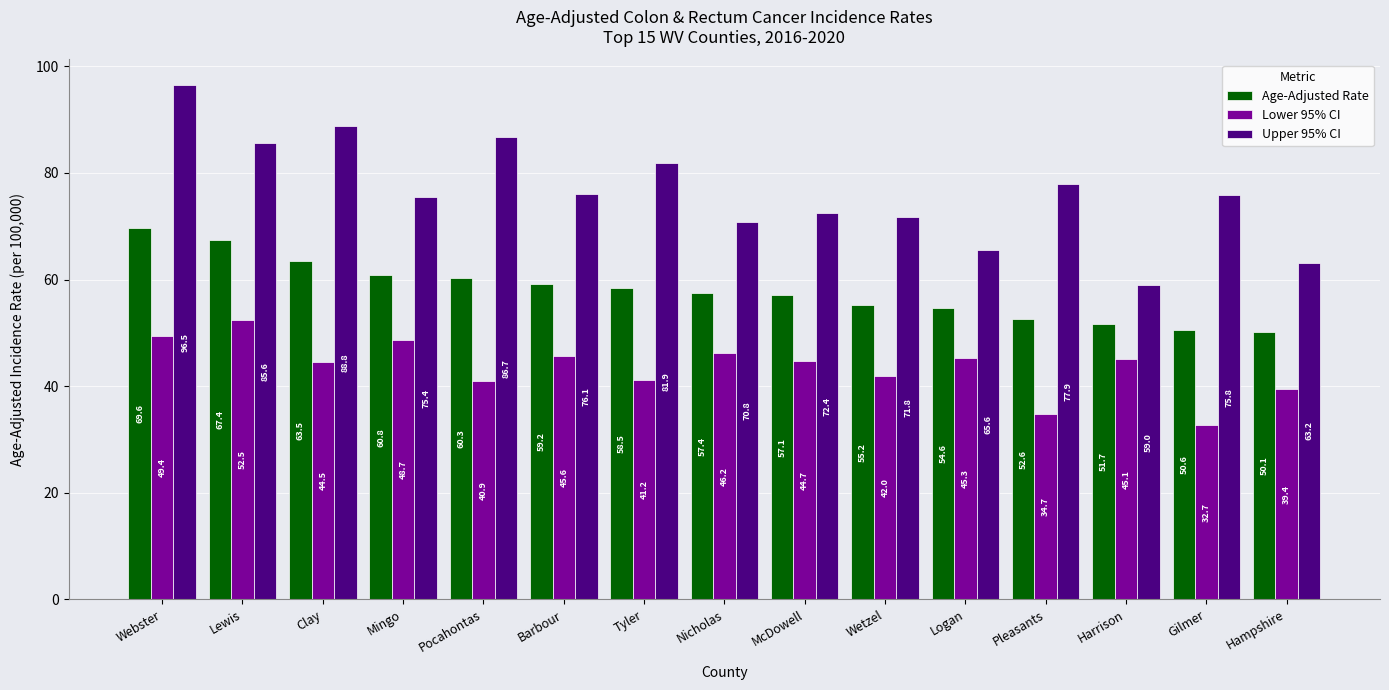

Which series has the largest total across all categories?

Upper 95% CI